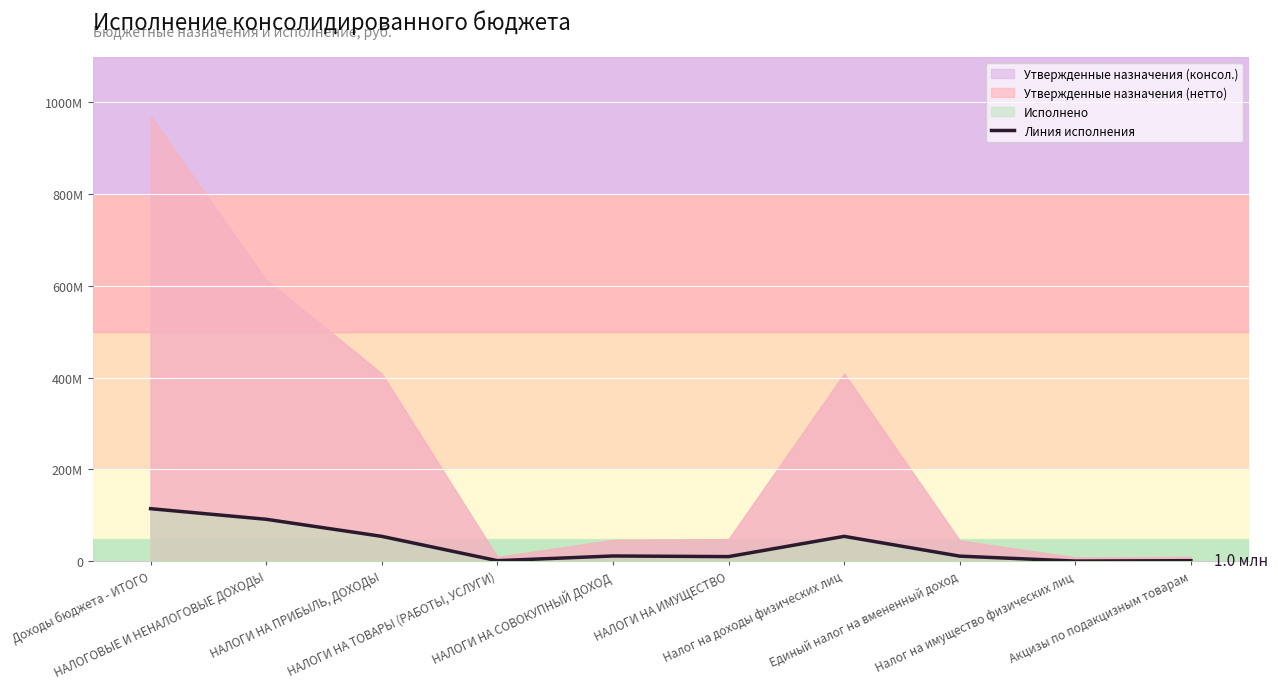

Reading left to right, extract all data points from this chart.

Доходы бюджета - ИТОГО=114377537.5	НАЛОГОВЫЕ И НЕНАЛОГОВЫЕ ДОХОДЫ=91279583.4	НАЛОГИ НА ПРИБЫЛЬ, ДОХОДЫ=54057265.9	НАЛОГИ НА ТОВАРЫ (РАБОТЫ, УСЛУГИ)=1019101.4	НАЛОГИ НА СОВОКУПНЫЙ ДОХОД=11274555.2	НАЛОГИ НА ИМУЩЕСТВО=9891608.9	Налог на доходы физических лиц=54057265.9	Единый налог на вмененный доход=10932855.2	Налог на имущество физических лиц=202407.3	Акцизы по подакцизным товарам=1019101.4